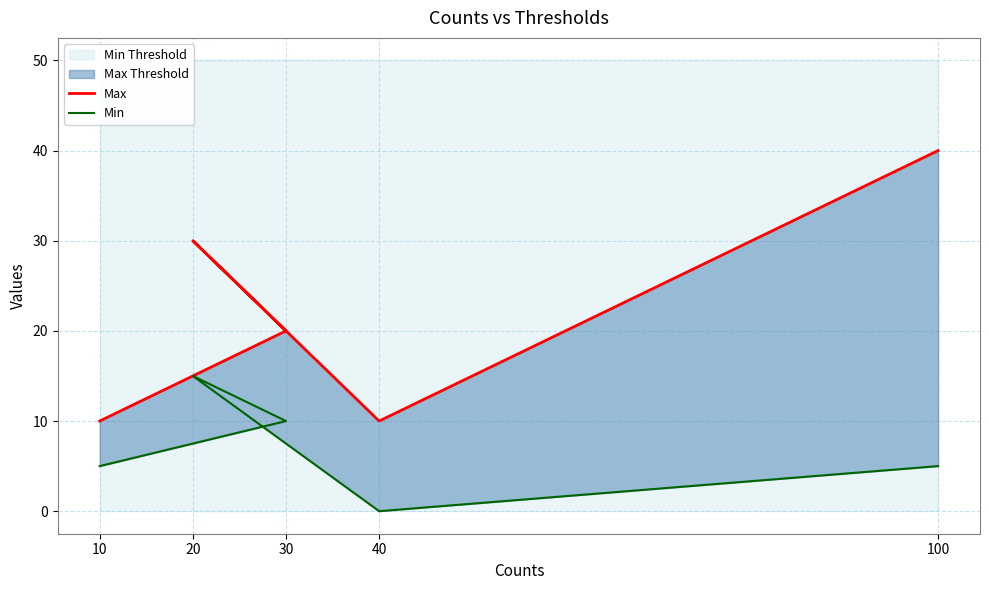

True or false: Min and Max intersect in this chart.

False